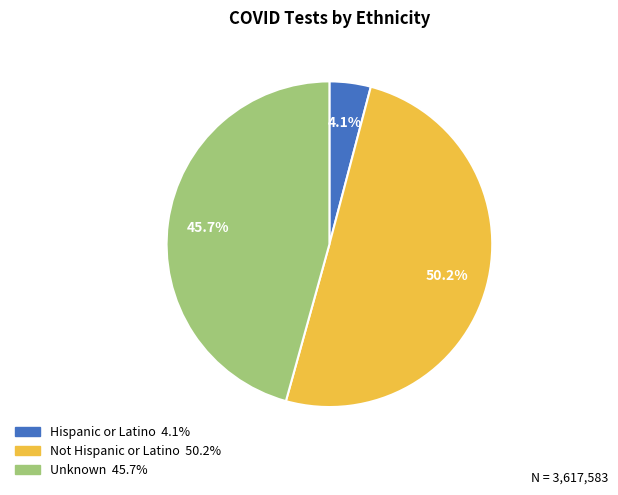

Which category accounts for the majority?

Not Hispanic or Latino